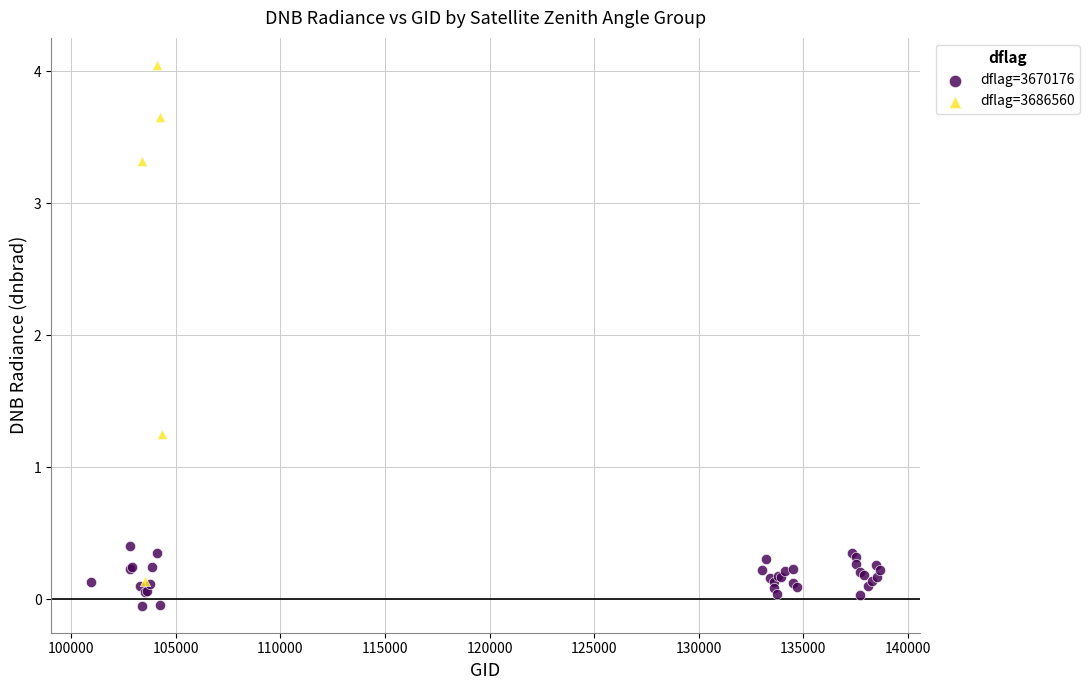

Which series reaches the maximum Y coordinate?

dflag=3686560